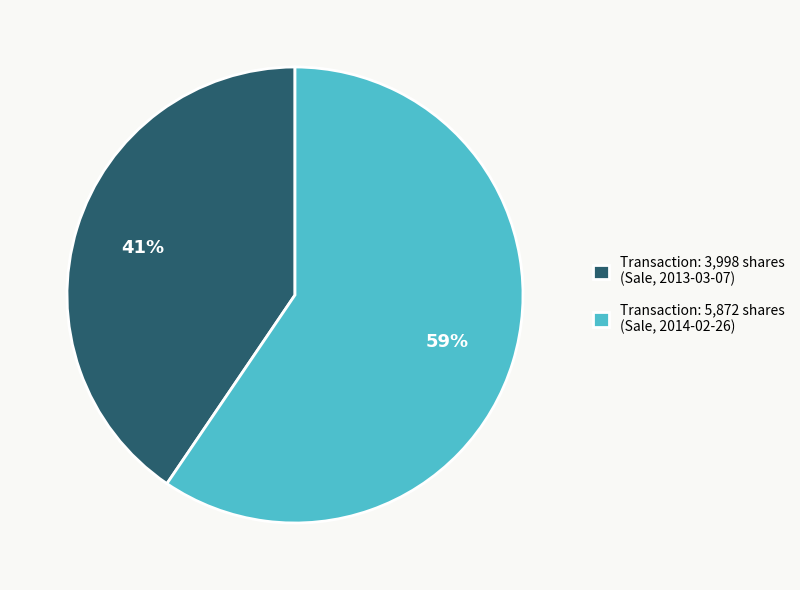

How many slices are in this pie chart?

2